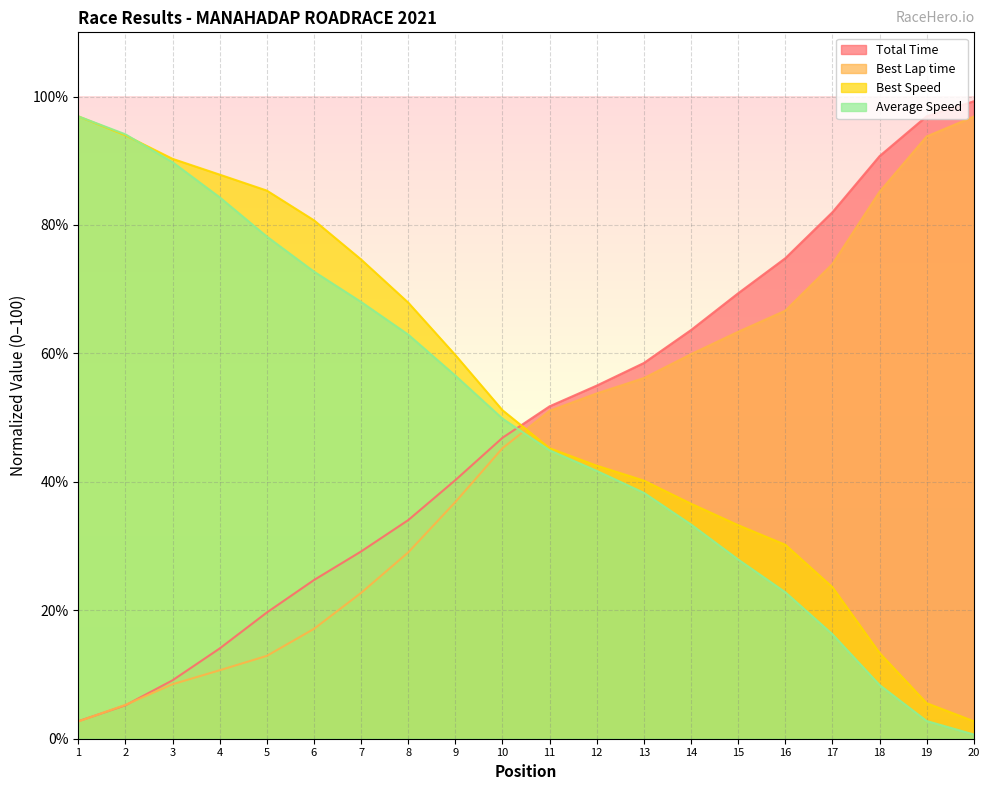

At which label is Total Time closest to 50?

11